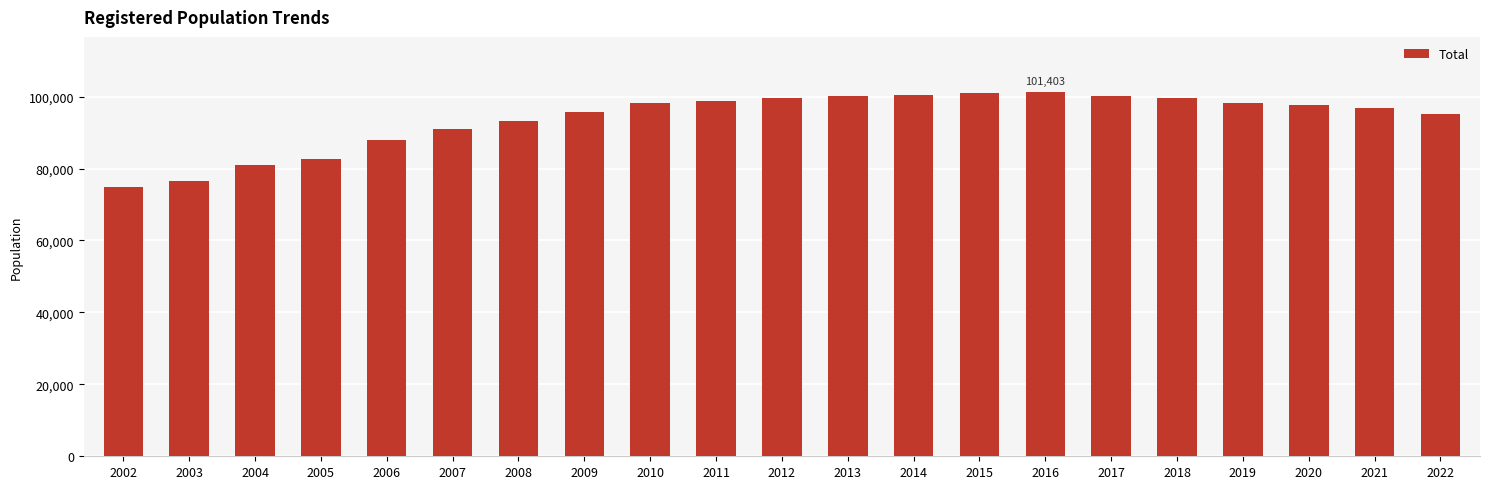

What is the average value?

93830